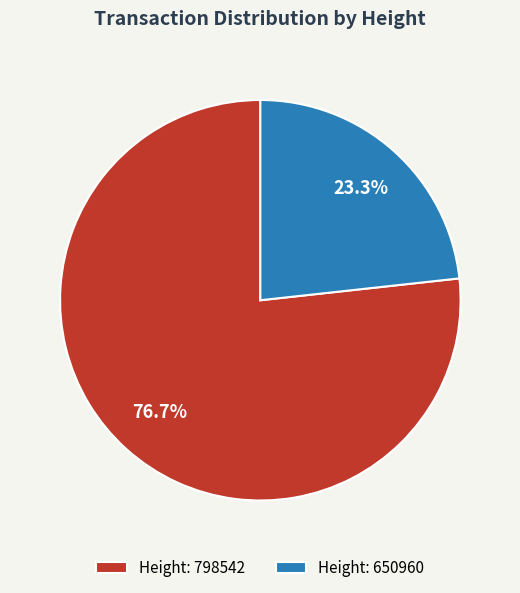

What is the total percentage of Height: 650960 and Height: 798542?

100.0%